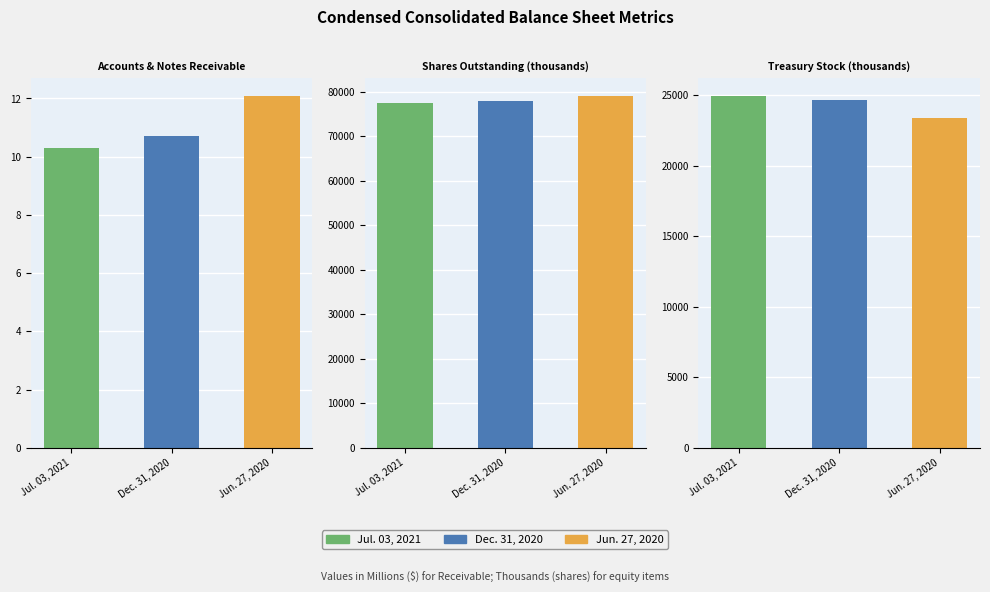

What is the total value across all series at Accounts & Notes Receivable?

33.1